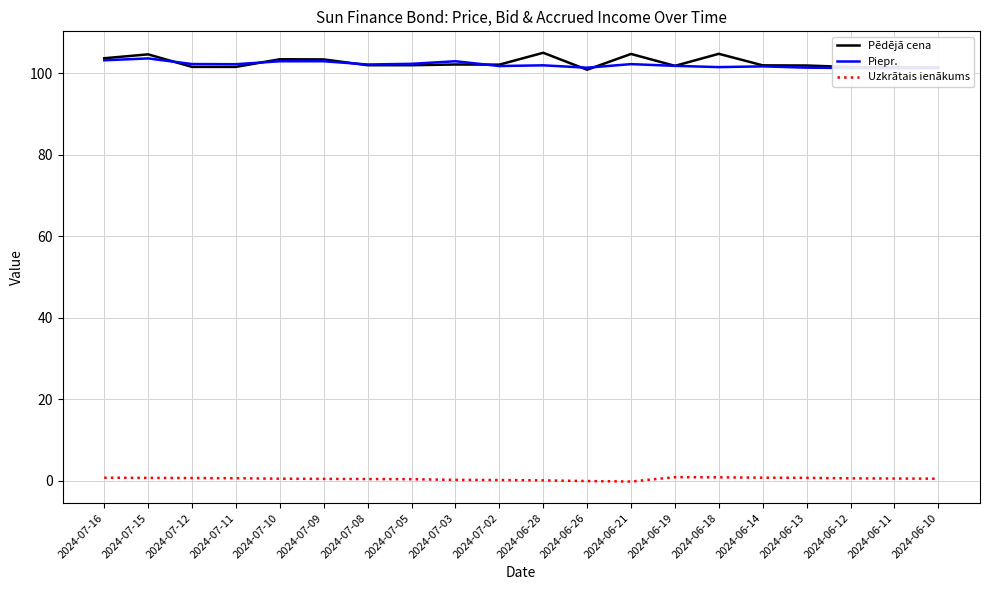

What is the minimum value for Uzkrātais ienākums?

-0.2